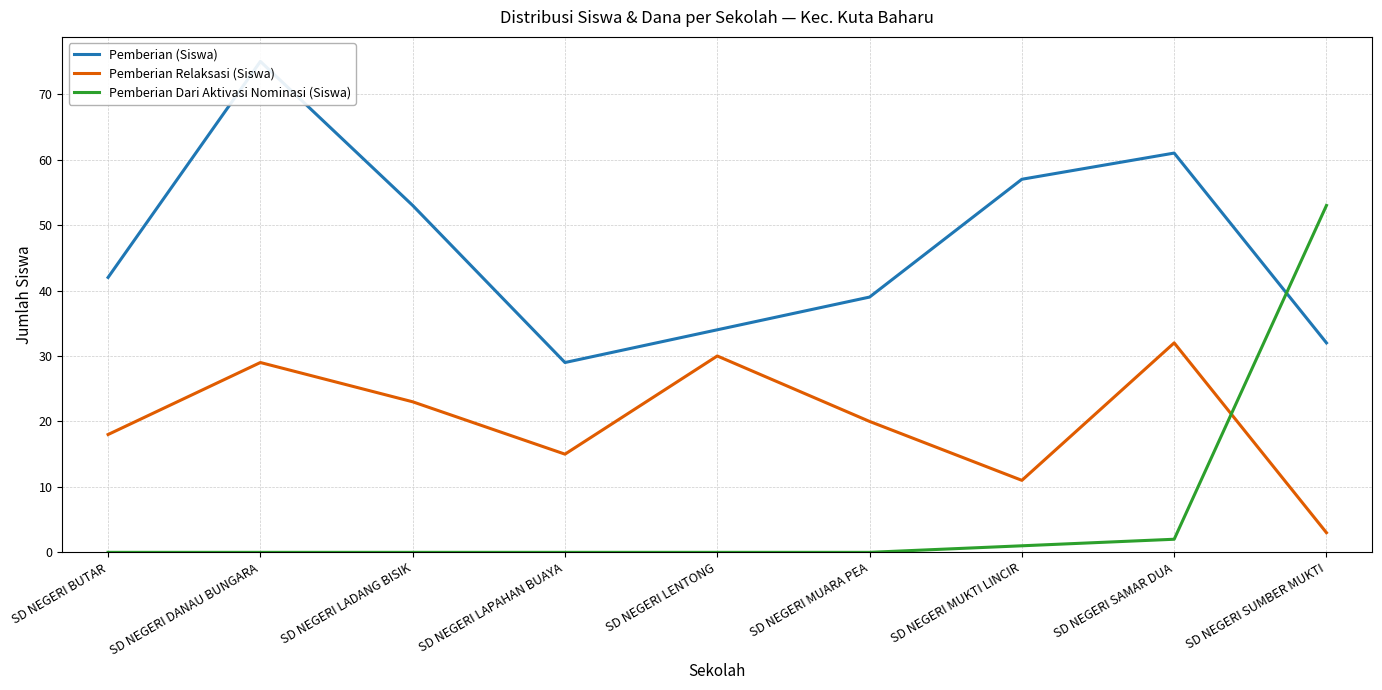

Reading left to right, list all the values displayed in this chart.

Pemberian (Siswa): 42	75	53	29	34	39	57	61	32
Pemberian Relaksasi (Siswa): 18	29	23	15	30	20	11	32	3
Pemberian Dari Aktivasi Nominasi (Siswa): 0	0	0	0	0	0	1	2	53